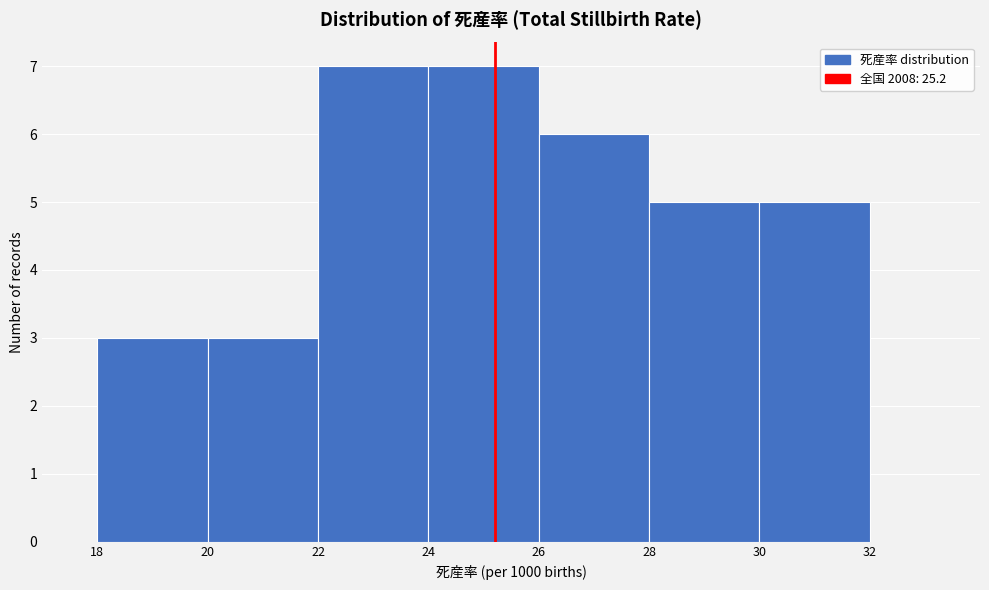

Reading left to right, list every bar in this chart as the range it spans on the x-axis followed by its height. The values are not printed on the chart, so give them approximately, as read against the axis.

18 to 20: 3
20 to 22: 3
22 to 24: 7
24 to 26: 7
26 to 28: 6
28 to 30: 5
30 to 32: 5